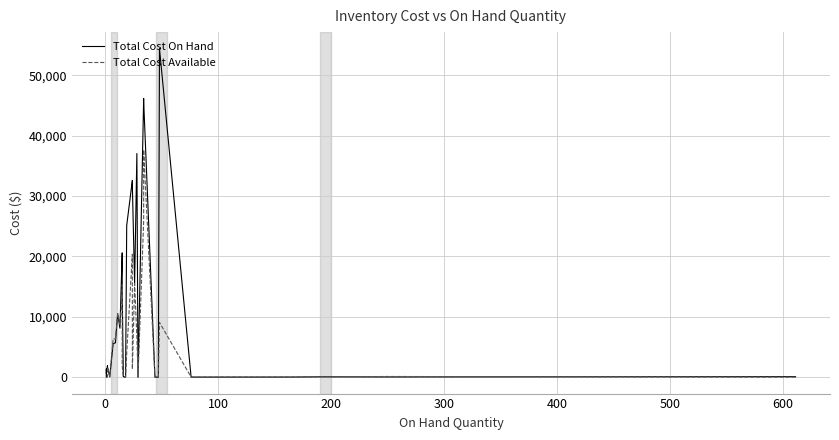

Reading left to right, transcribe all the data shown in this chart.

Total Cost On Hand: 13.1	780.0	793.8	1019.0	1113.0	1358.0	1358.0	1358.0	610.0	610.0	1934.0	1934.0	1800.0	1662.2	26.0	5556.3	5680.4	10522.4	8108.1	20595.0	15285.2	14505.0	103.8	1.8	25137.0	32593.0	31752.0	15487.8	37044.0	2.9	46173.7	45743.3	4.4	0.0	54432.0	7.6	18.3	53.9	32.5	79.4
Total Cost Available: 0.0	0.0	0.0	0.0	0.0	0.0	0.0	0.0	0.0	0.0	0.0	0.0	900.0	1662.2	129.8	6350.0	6311.5	10522.4	8731.8	13730.0	15285.2	1934.0	0.0	4.7	3969.0	20370.6	1323.0	15487.8	6615.0	0.0	25803.0	37671.0	0.0	0.0	9072.0	12.0	18.3	53.9	111.9	0.0